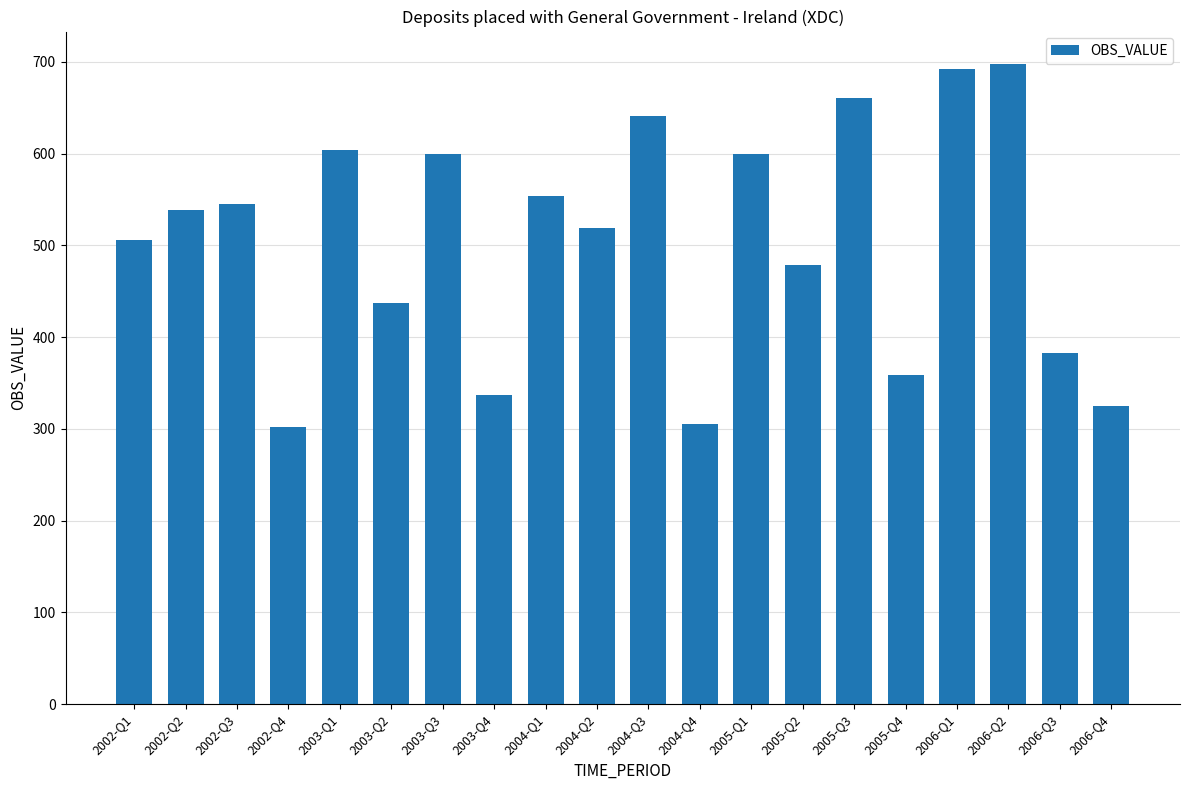

Reading right to left, transcribe all the data shown in this chart.

2006-Q4=325	2006-Q3=383	2006-Q2=698	2006-Q1=692	2005-Q4=359	2005-Q3=660	2005-Q2=478	2005-Q1=600	2004-Q4=305	2004-Q3=641	2004-Q2=519	2004-Q1=554	2003-Q4=337	2003-Q3=600	2003-Q2=437	2003-Q1=604	2002-Q4=302	2002-Q3=545	2002-Q2=538	2002-Q1=506